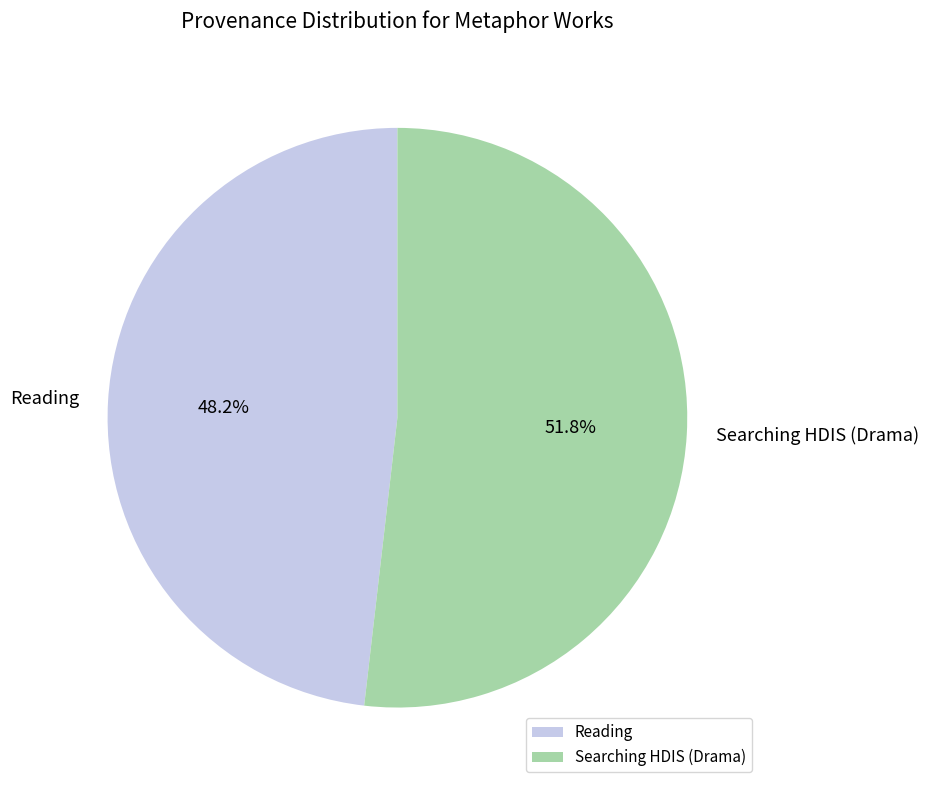

To the nearest percent, what percentage of the pie is Reading?

48%